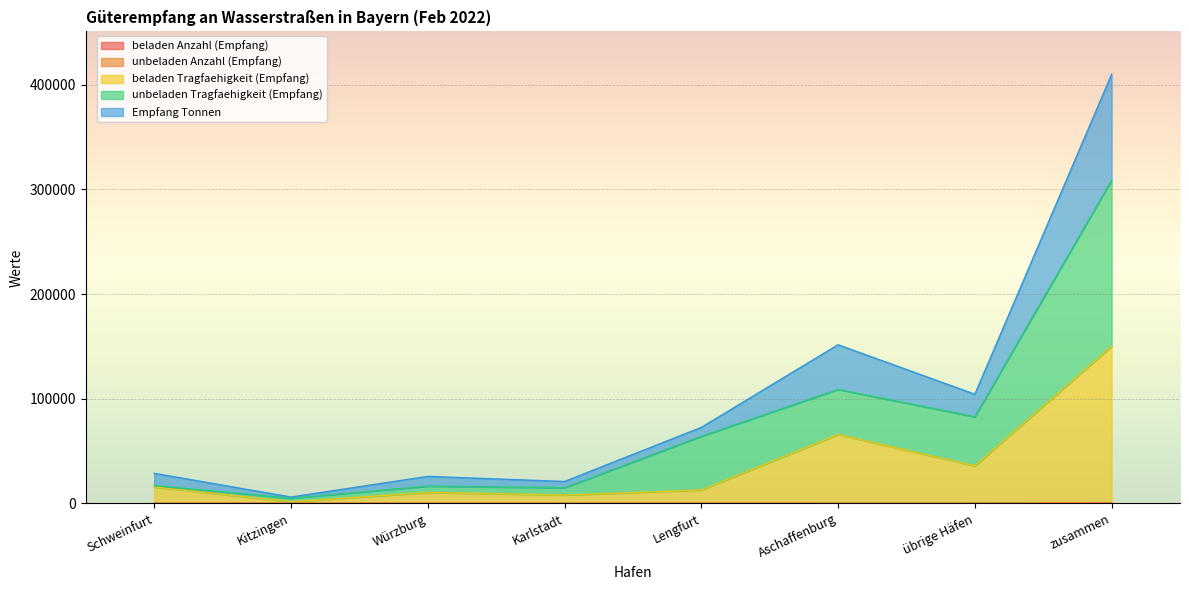

At Aschaffenburg, list the series in order from smallest to largest.

beladen Anzahl (Empfang), unbeladen Anzahl (Empfang), beladen Tragfaehigkeit (Empfang), unbeladen Tragfaehigkeit (Empfang), Empfang Tonnen